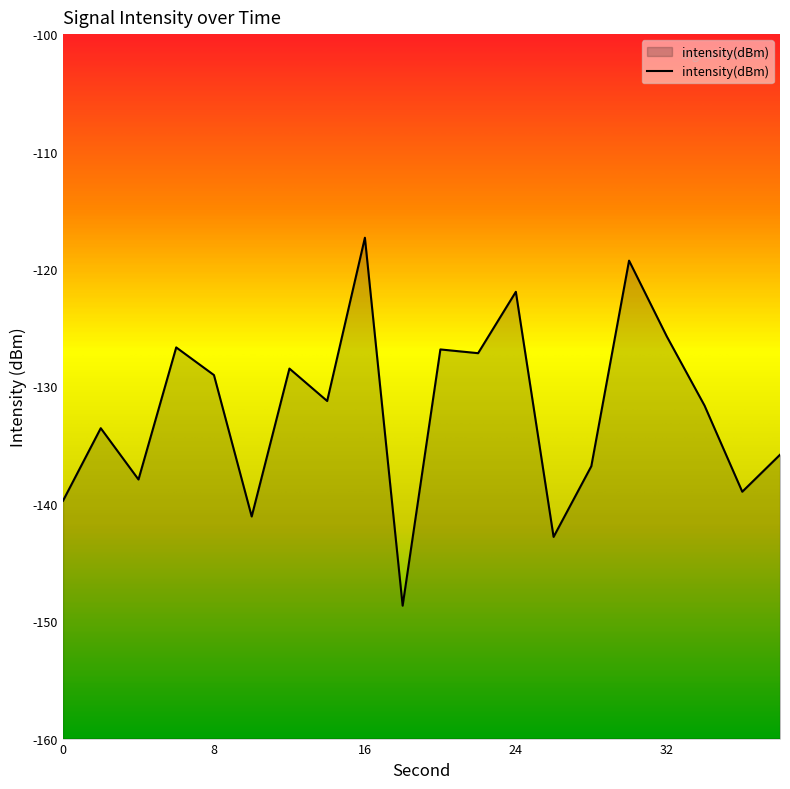

List the labels in order of value, smallest first.

18, 26, 10, 0, 36, 4, 28, 38, 2, 34, 14, 8, 12, 22, 20, 6, 32, 24, 30, 16